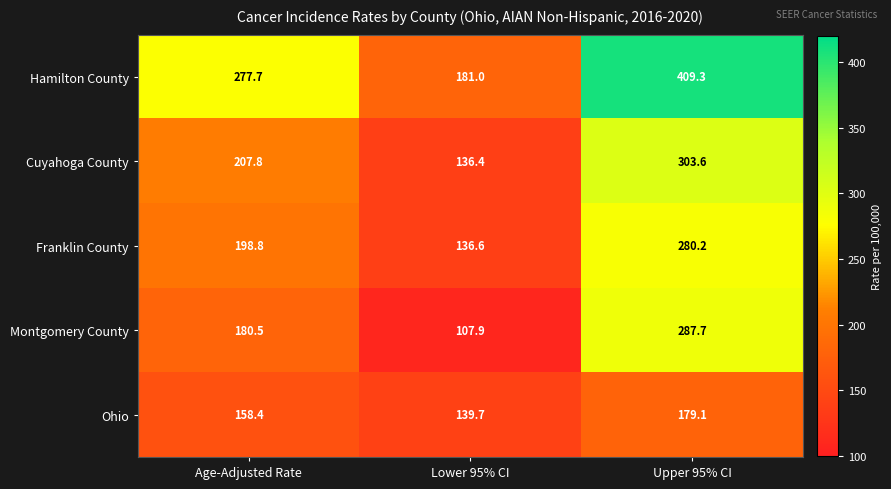

Reading left to right, extract all data points from this chart.

Hamilton County: 277.7	181.0	409.3
Cuyahoga County: 207.8	136.4	303.6
Franklin County: 198.8	136.6	280.2
Montgomery County: 180.5	107.9	287.7
Ohio: 158.4	139.7	179.1